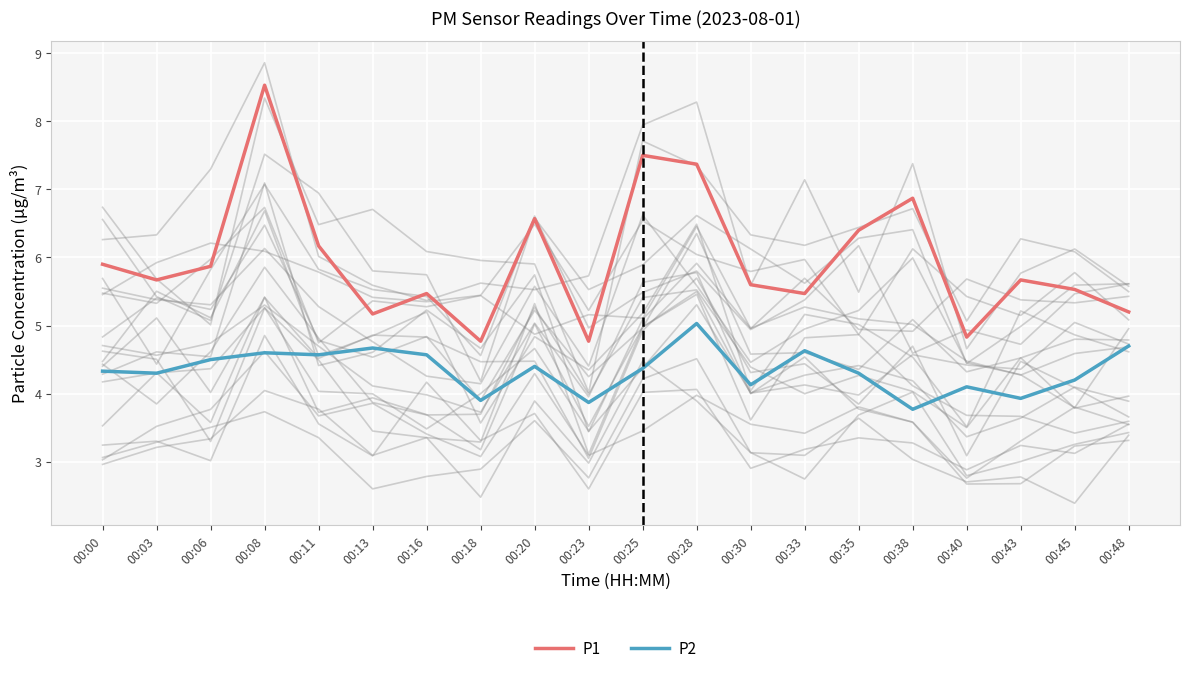

At which category is the sum across all series the highest?

00:08